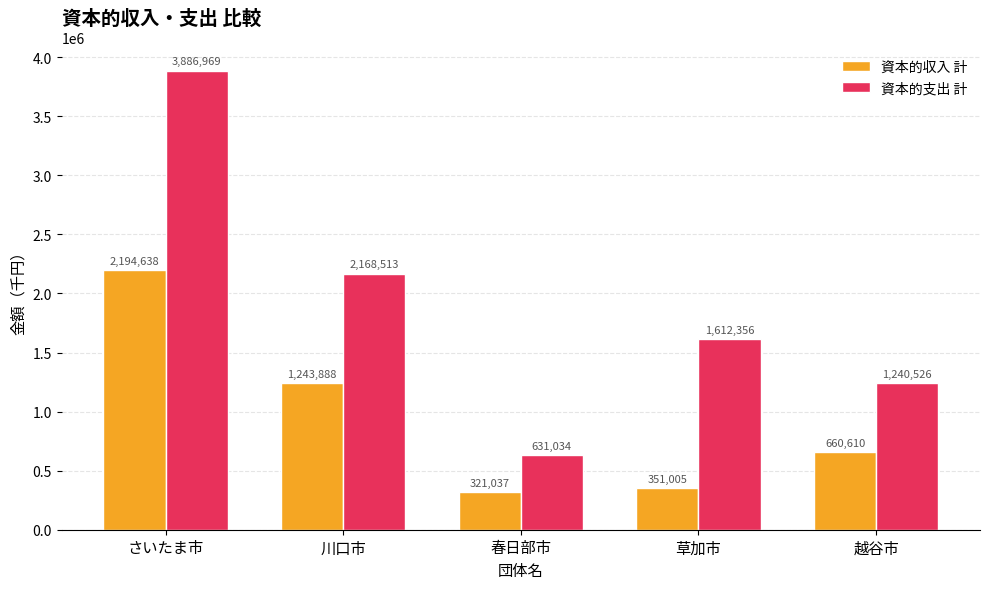

At which label is 資本的収入 計 closest to 1257837?

川口市